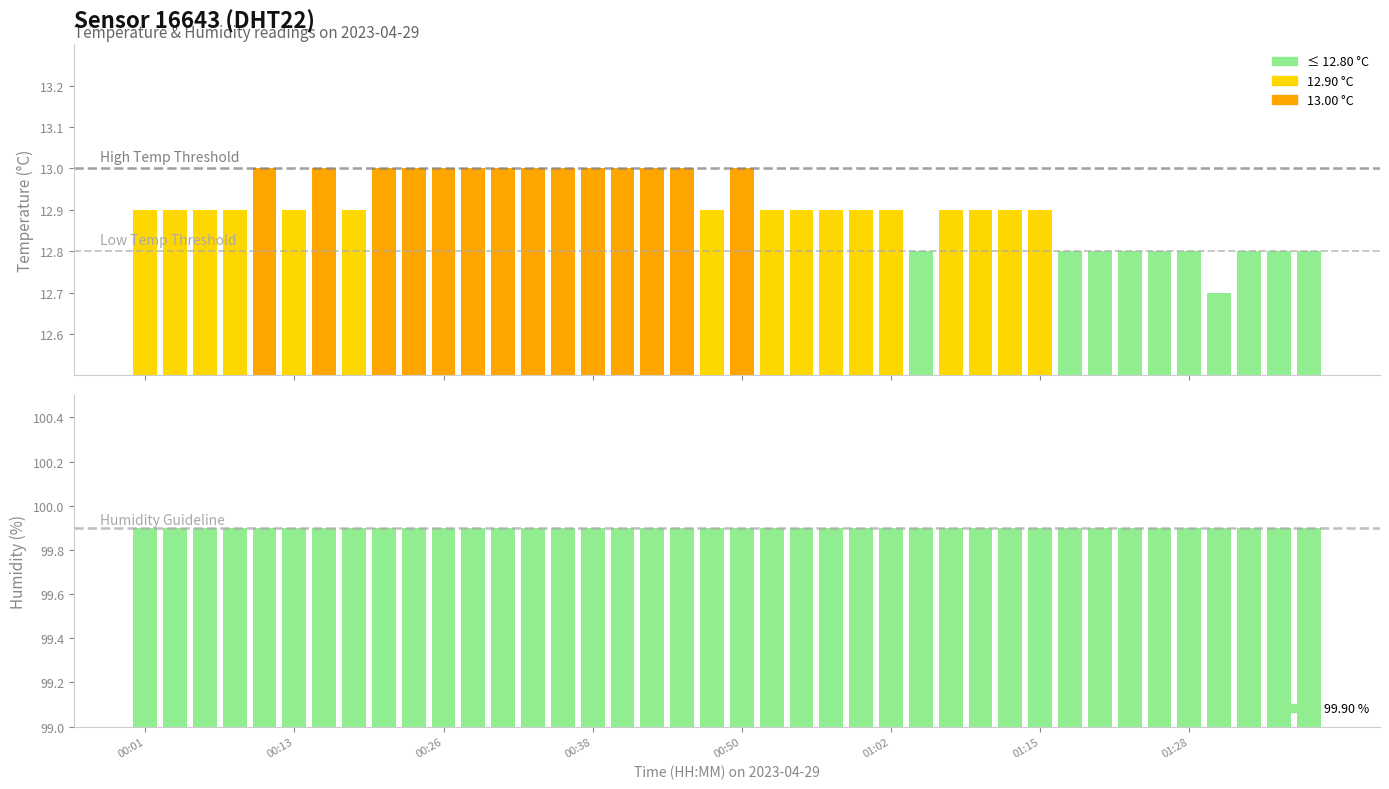

What is the total value across all series at 01:33?

112.7